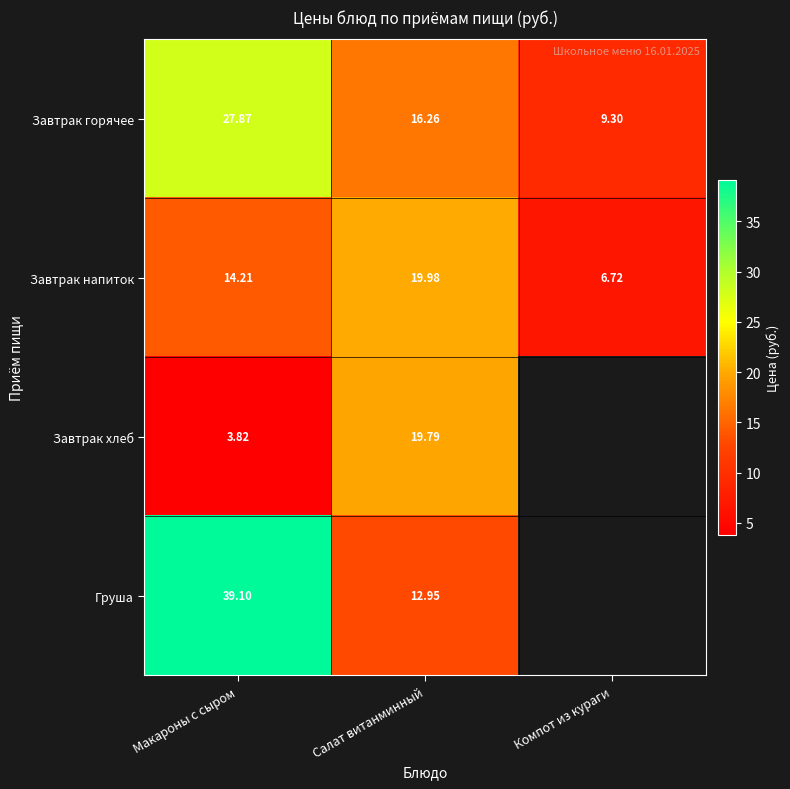

What is the sum of all Завтрак напиток values?

40.9